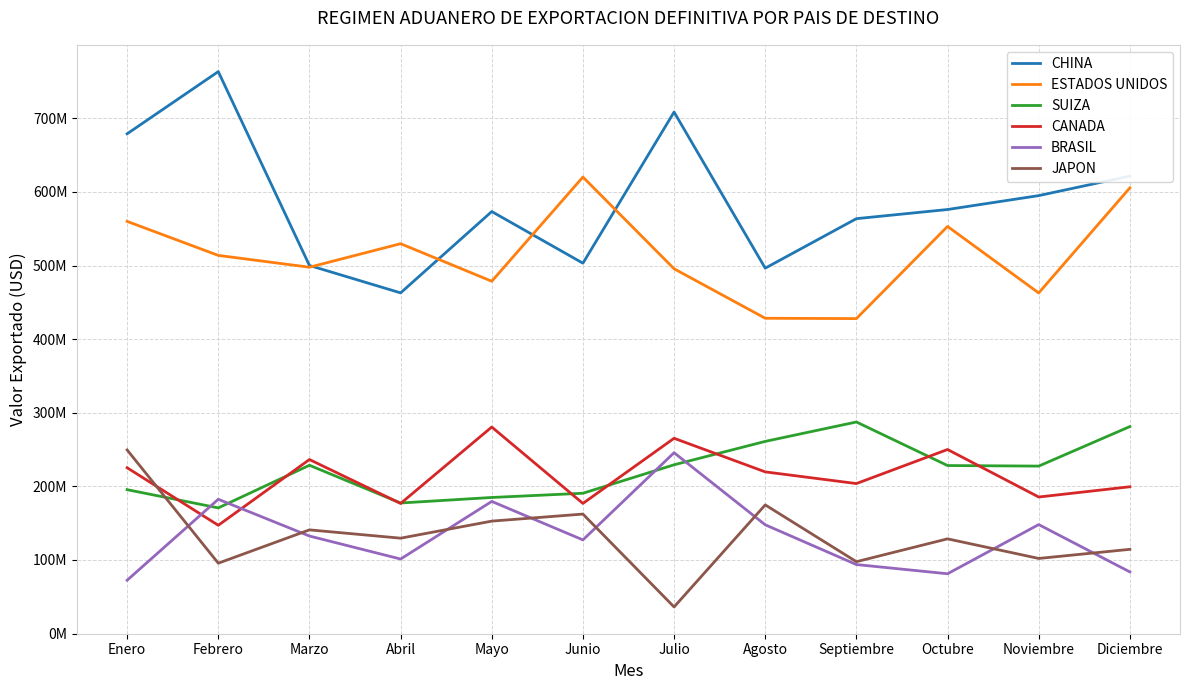

True or false: JAPON has more than 1 interior local peaks.

True